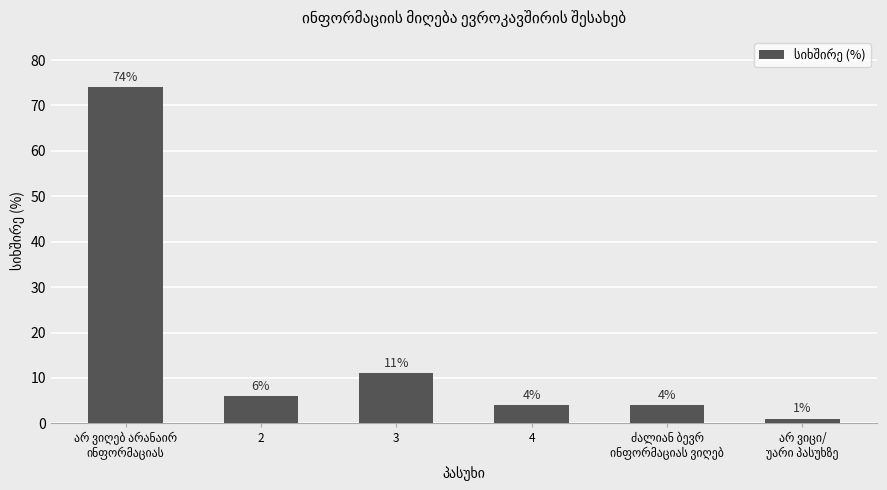

What is the maximum value shown in the chart?

74